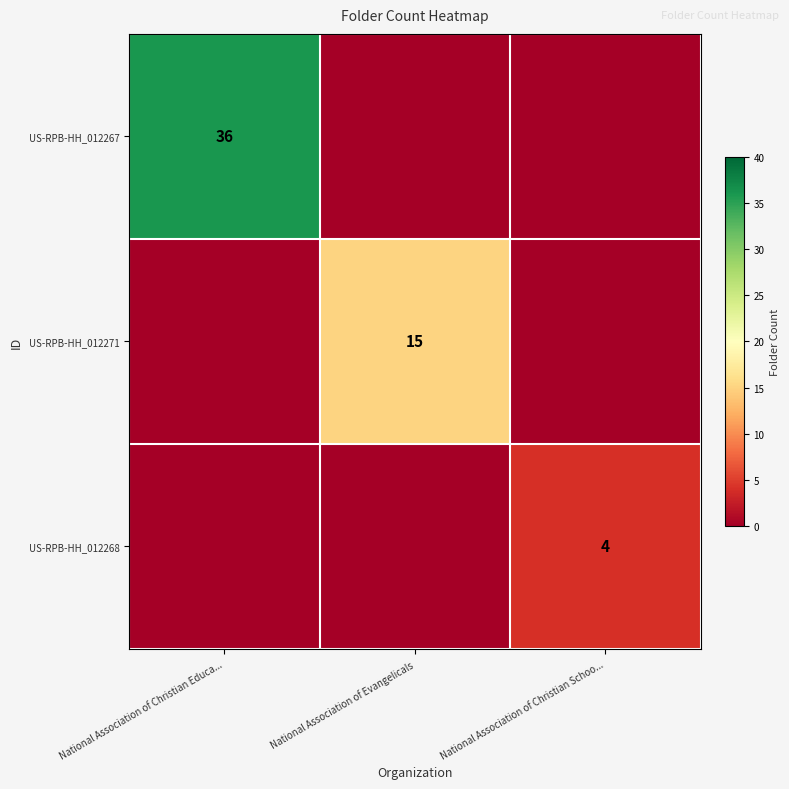

How many categories are shown in the chart?

3